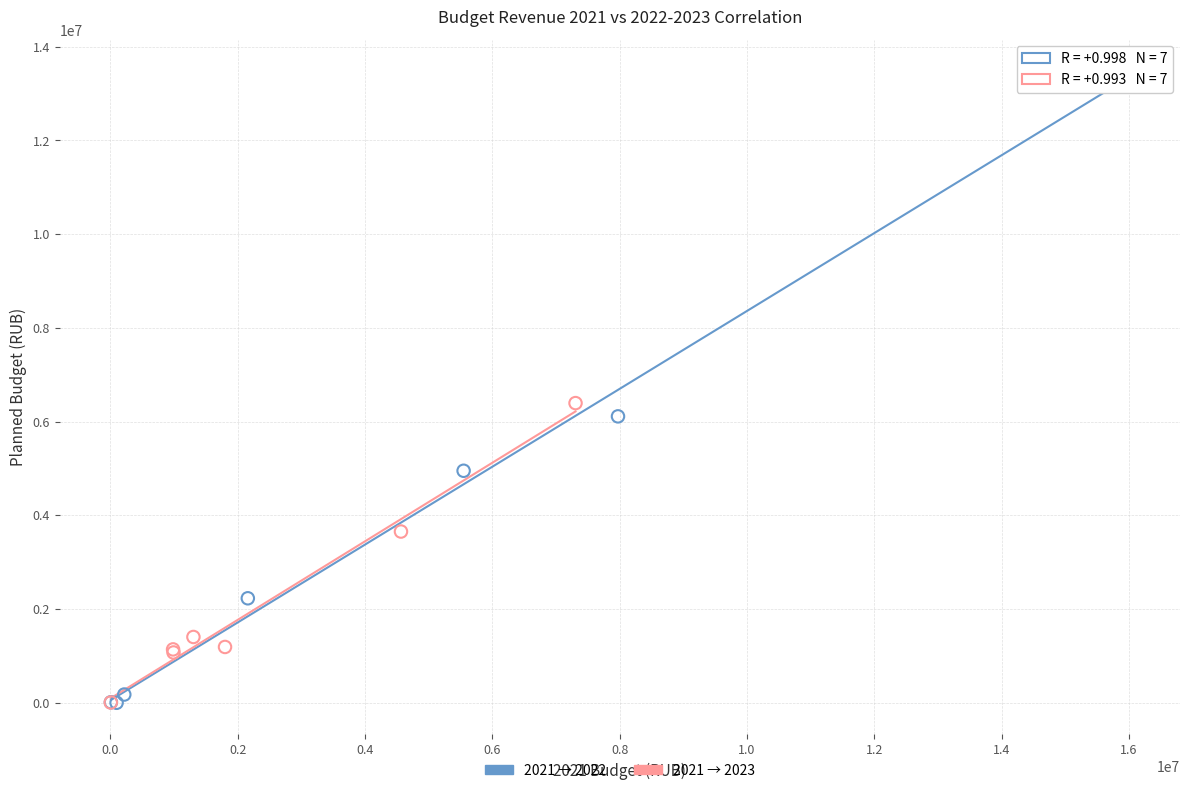

Which series has the widest spread of Y values?

2021 → 2022